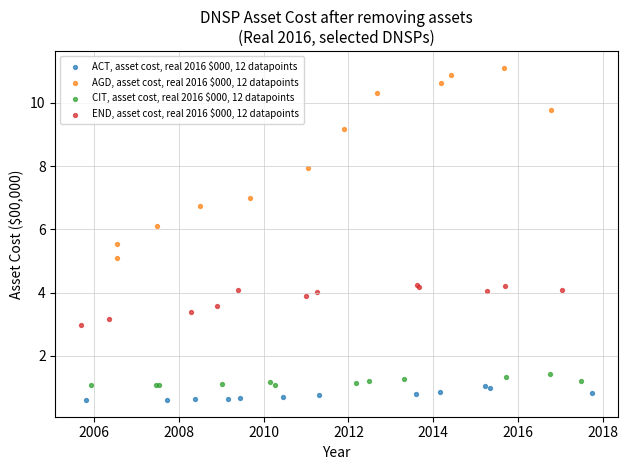

Which series reaches the maximum Y coordinate?

AGD, asset cost, real 2016 $000, 12 datapoints